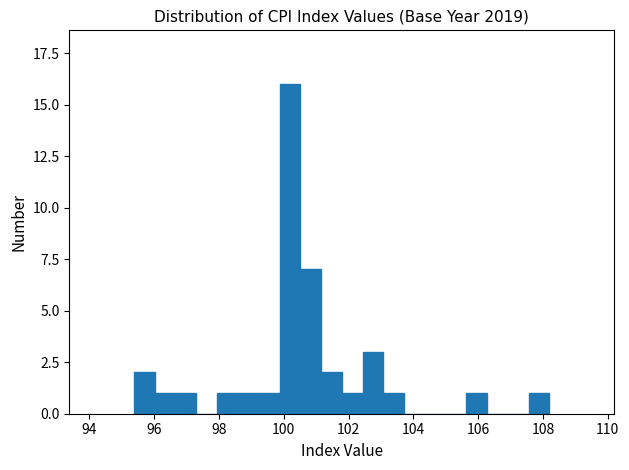

Around what value on the x-axis is the tallest bar? Give the approximate position of its centre, as read against the axis.

100.2